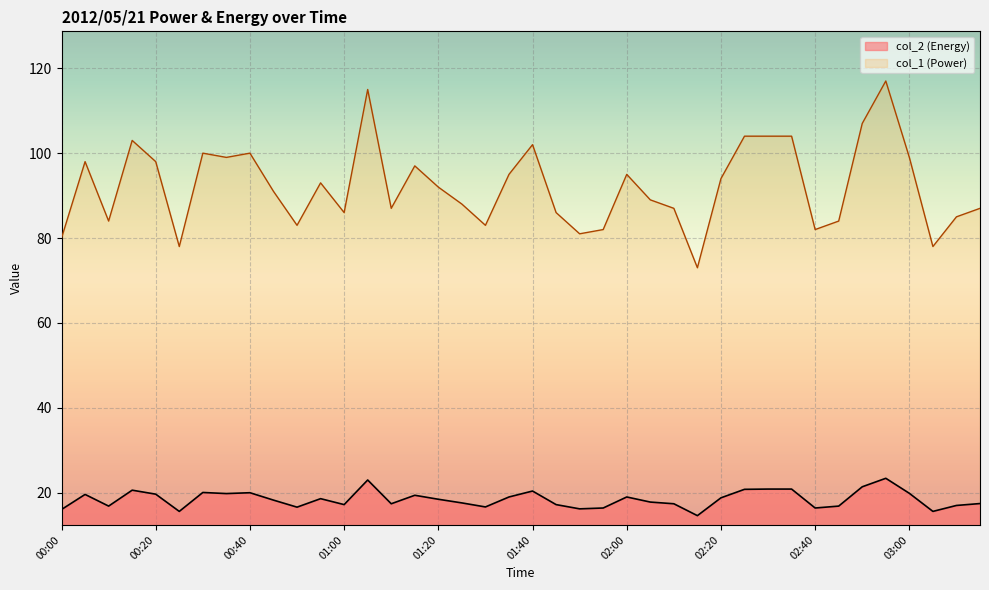

What is the spread (max minus min) of values at 02:00?

76.0